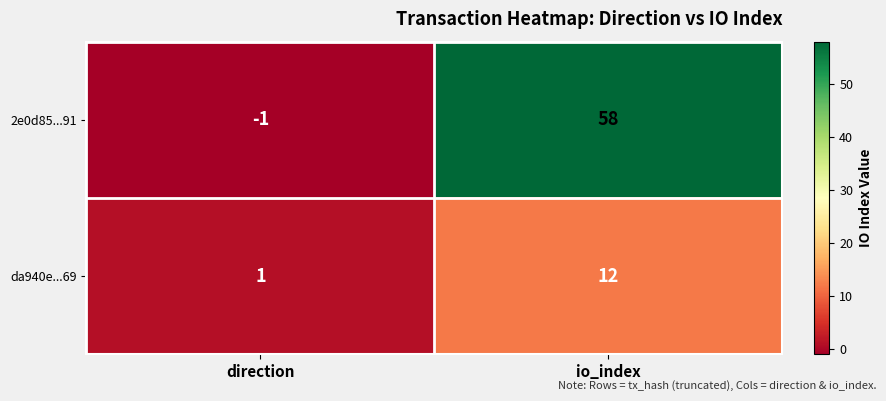

Where is da940e...69 nearest to the value 6?

direction